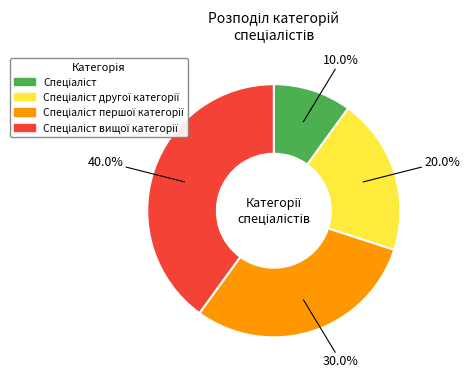

Is there a majority slice in this chart?

No